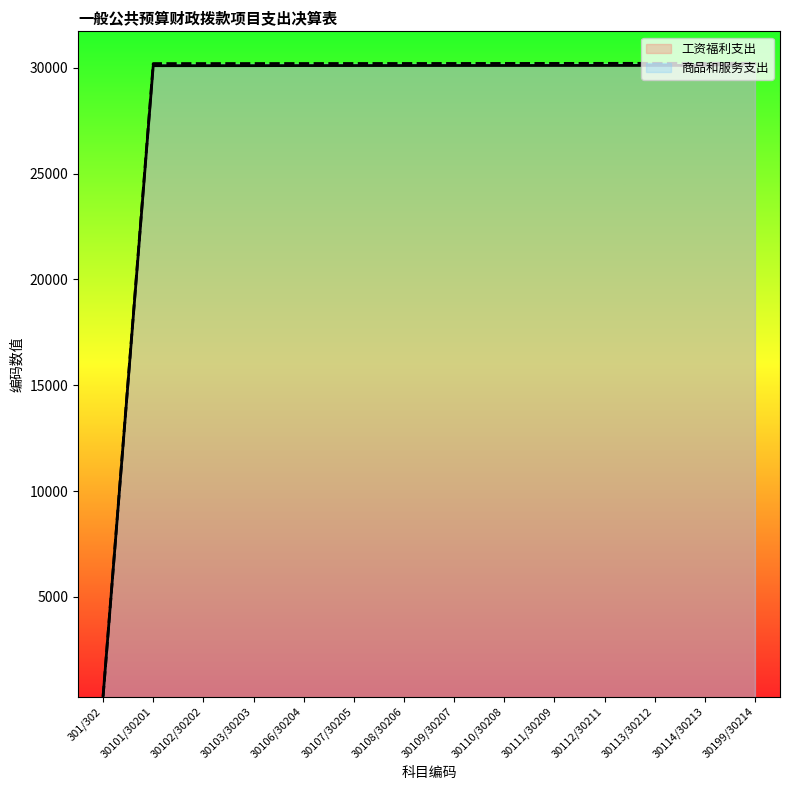

What is the minimum value shown in the chart?

301